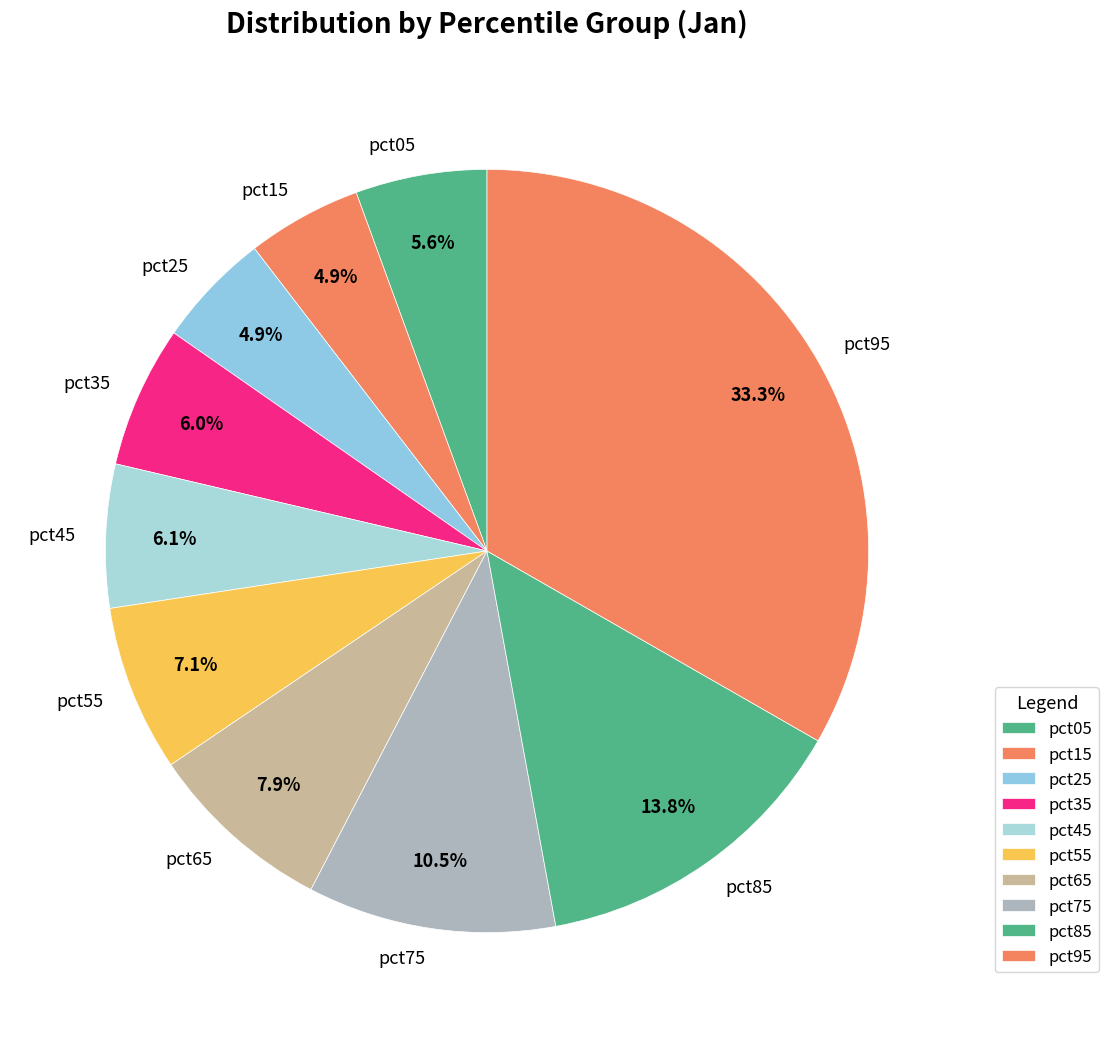

What is the largest slice in the pie chart?

pct95